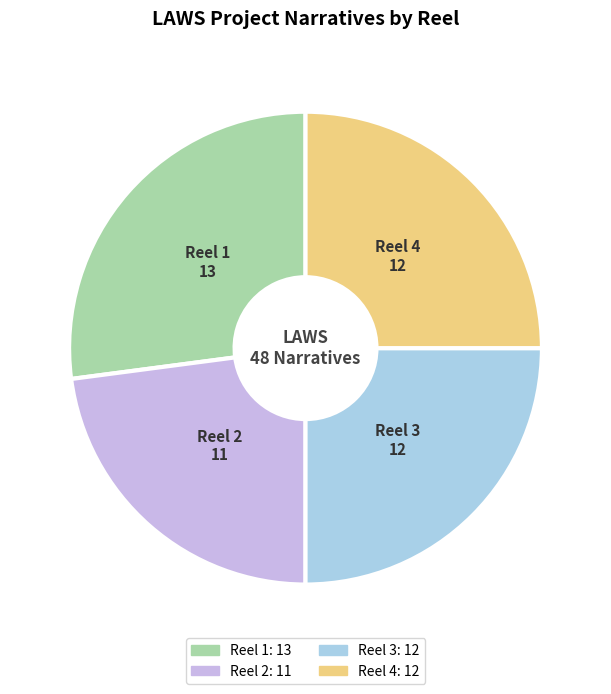

What is the largest slice in the pie chart?

Reel 1